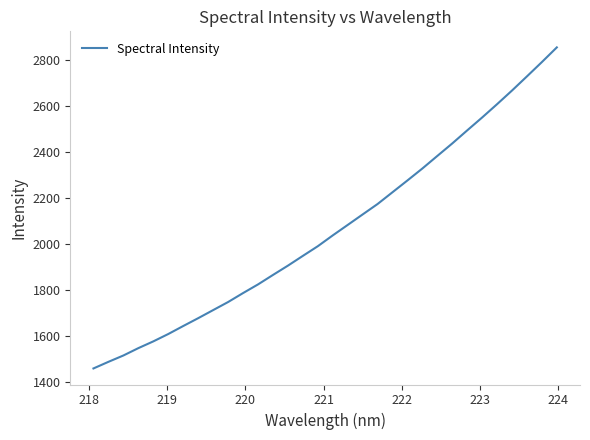

What is the difference between the maximum and minimum values?

1397.7